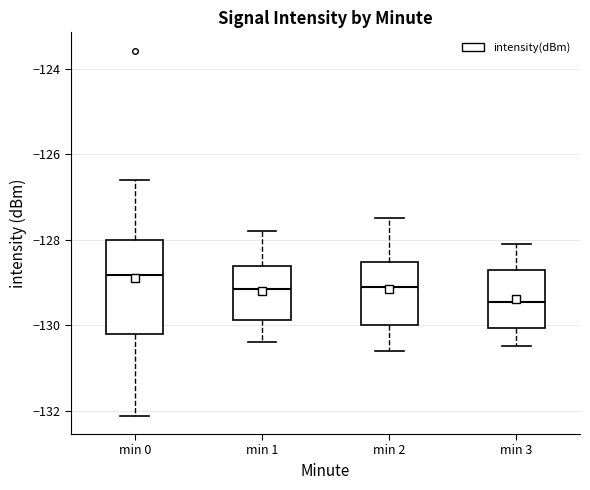

Reading left to right, transcribe this box plot: for each box, give where its median line is, the range the box spans, and where its two whiskers end, as read against the y-axis. The values are not printed on the chart, so give them approximately, as read against the axis.

min 0: median -128.8, box -130.2 to -128.0, whiskers -132.2 to -126.6
min 1: median -129.2, box -129.8 to -128.6, whiskers -130.4 to -127.8
min 2: median -129.0, box -130.0 to -128.6, whiskers -130.6 to -127.4
min 3: median -129.4, box -130.0 to -128.6, whiskers -130.4 to -128.0